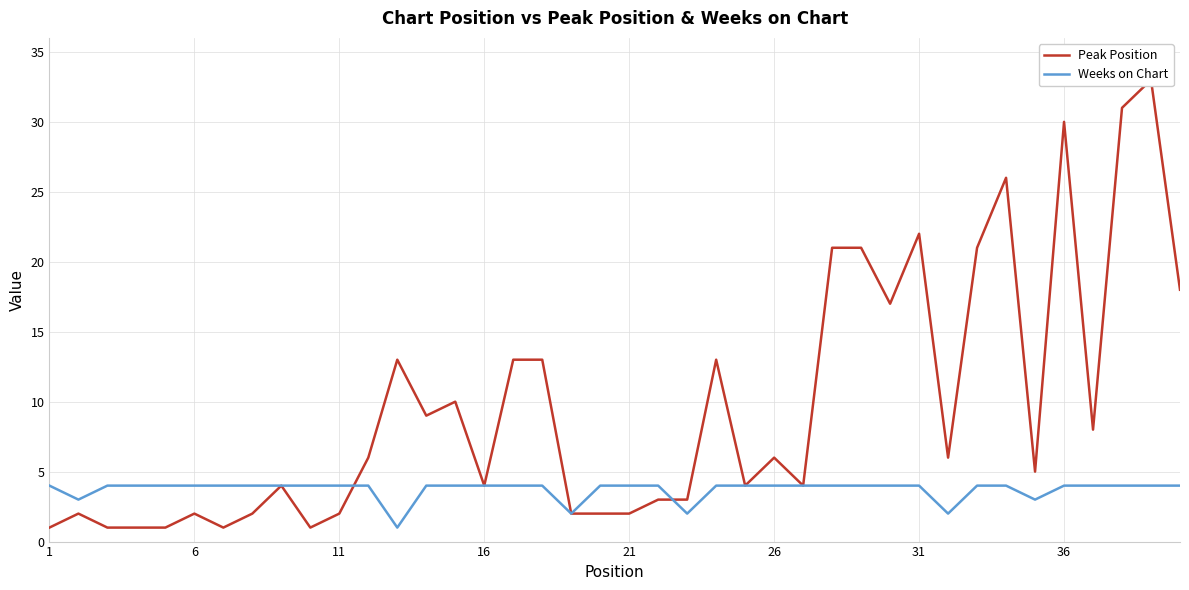

How many data points in Peak Position are less than 6?

20